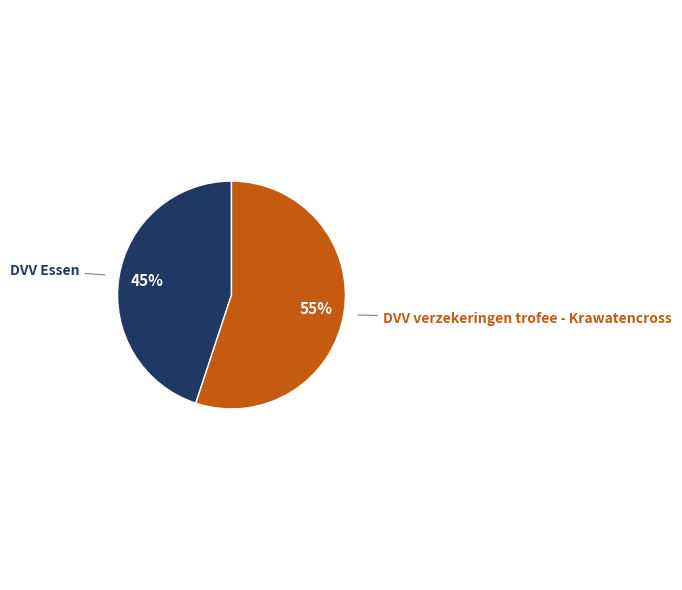

The DVV Essen slice represents 36% of the pie. True or false?

False